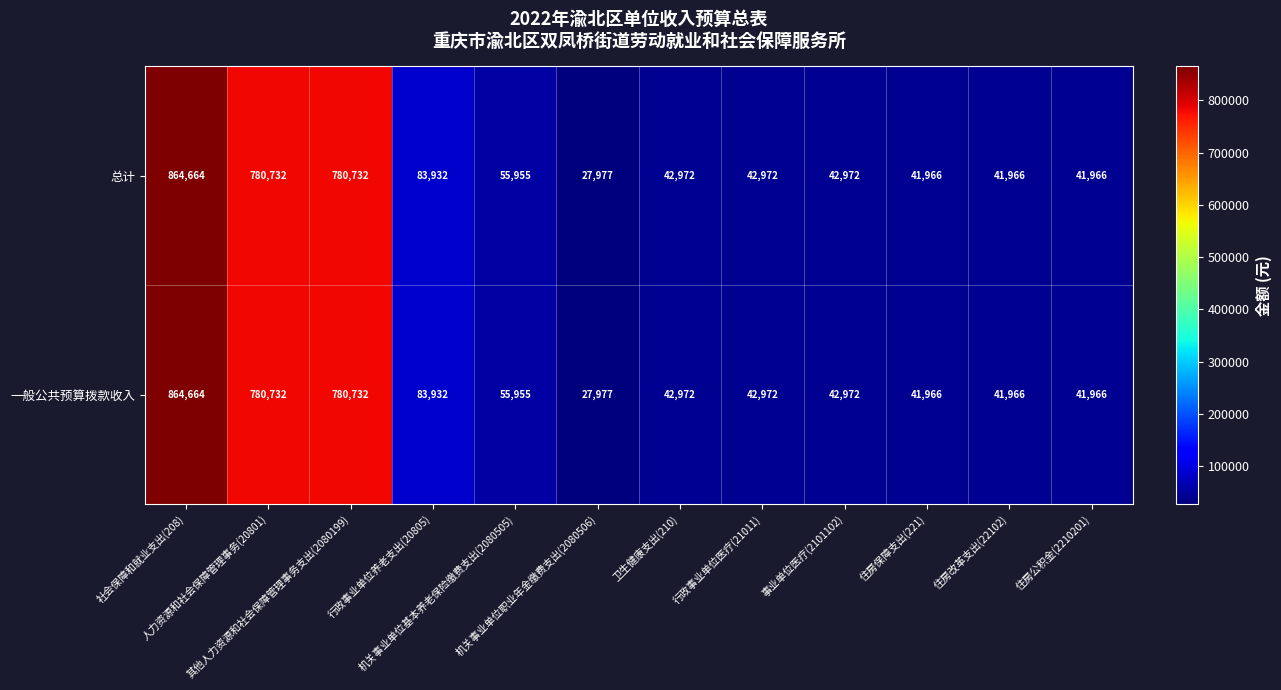

What is the minimum value for 总计?

27977